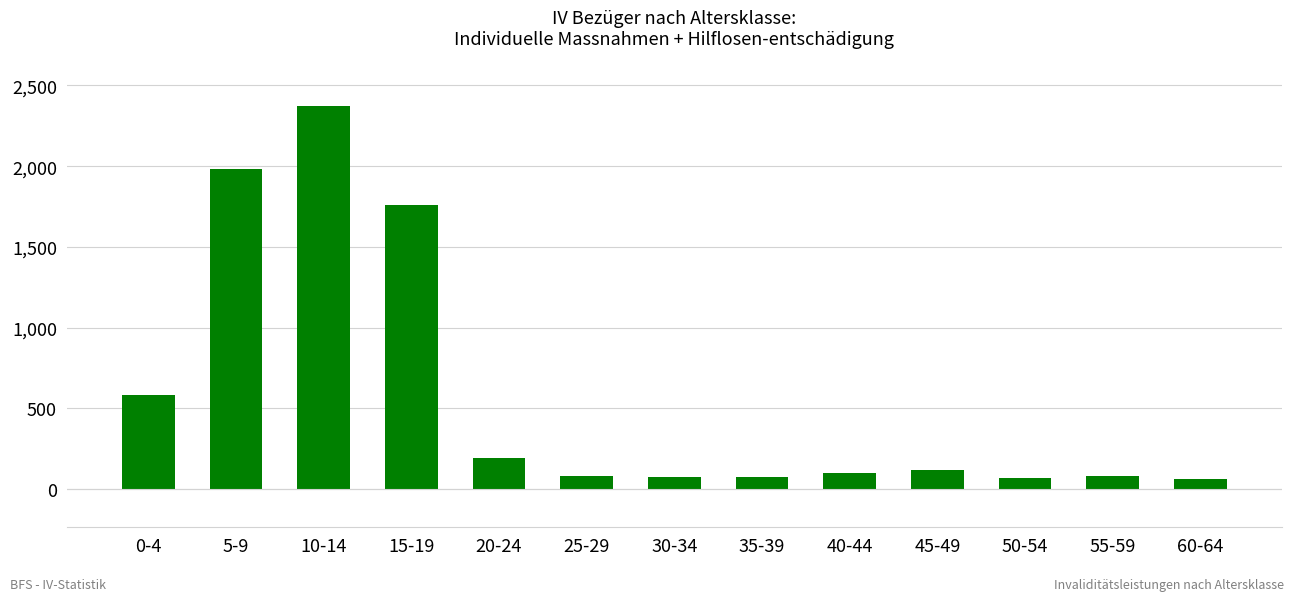

The value at 10-14 is 2372. True or false?

True